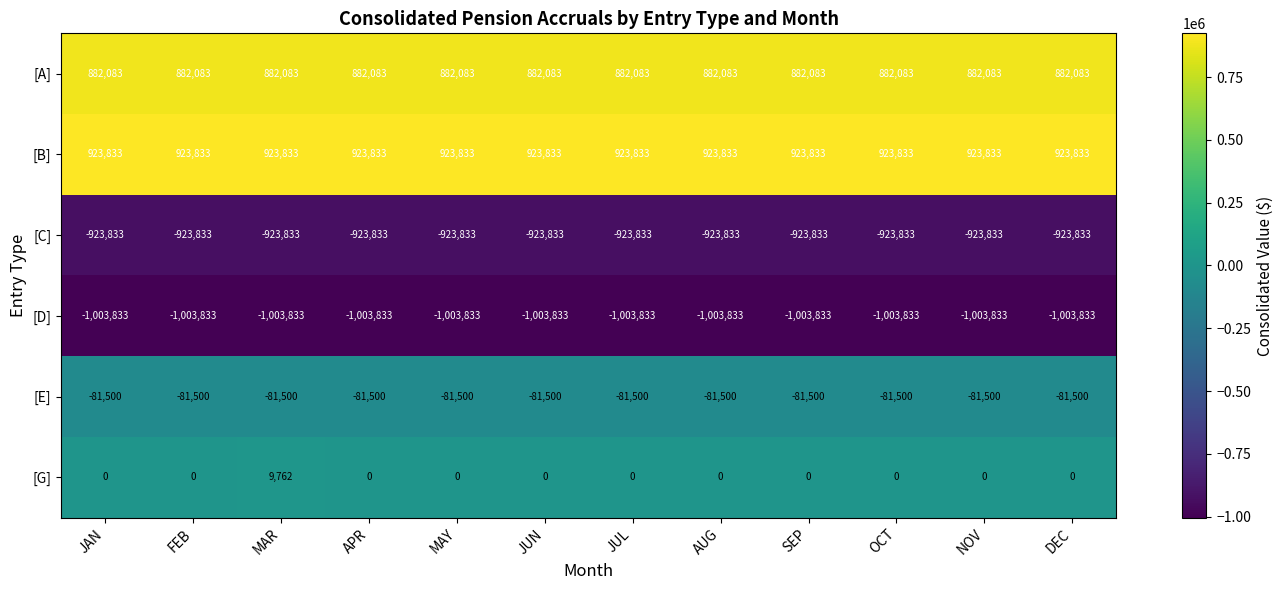

What is the highest value of the [A] series?

882083